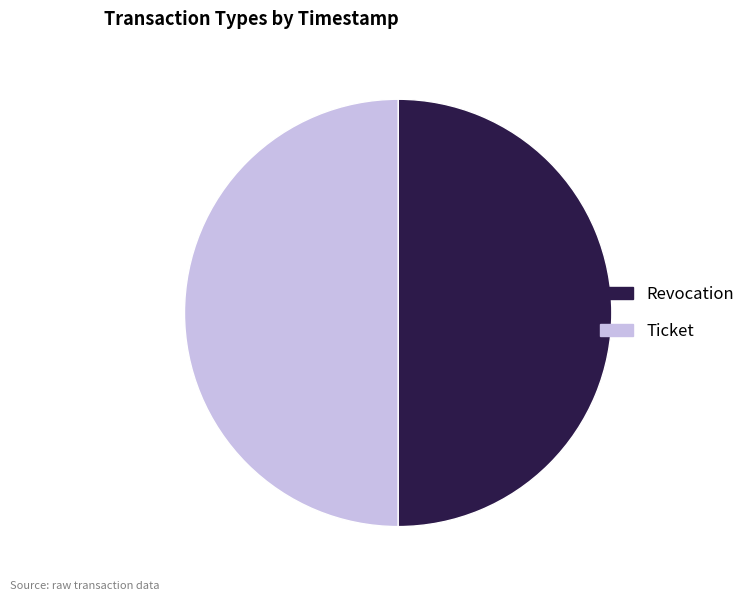

Is the sum of Ticket and Revocation greater than half?

Yes